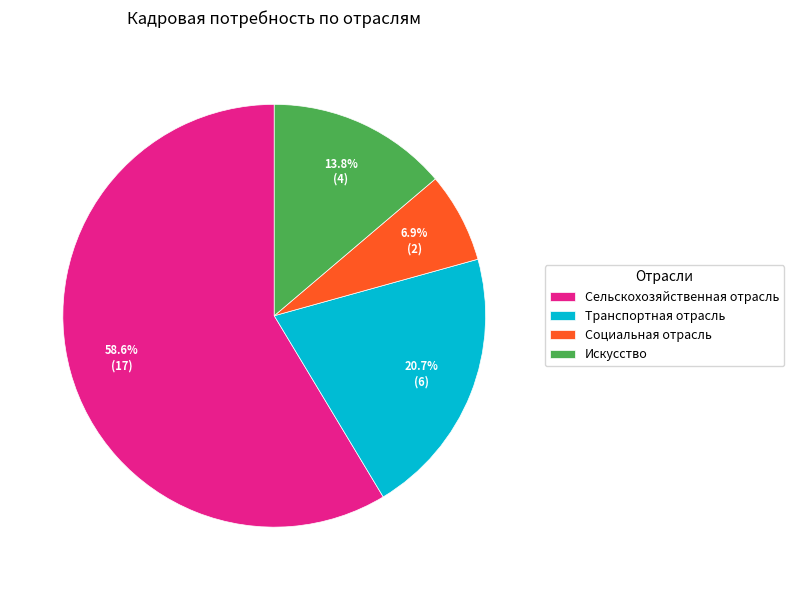

What percentage is NOT represented by Сельскохозяйственная отрасль?

41.4%